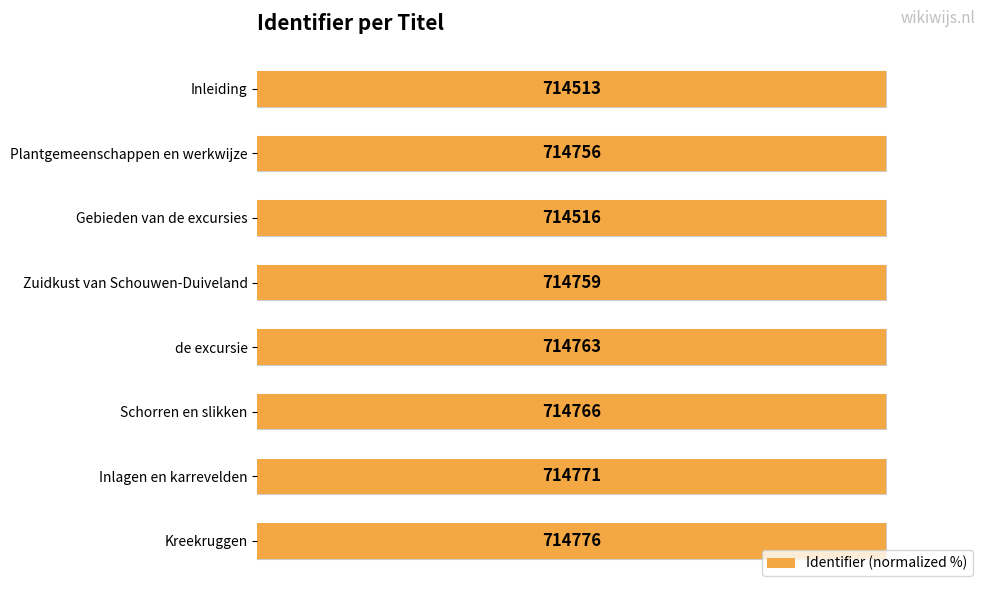

Are the bars horizontal?

Yes